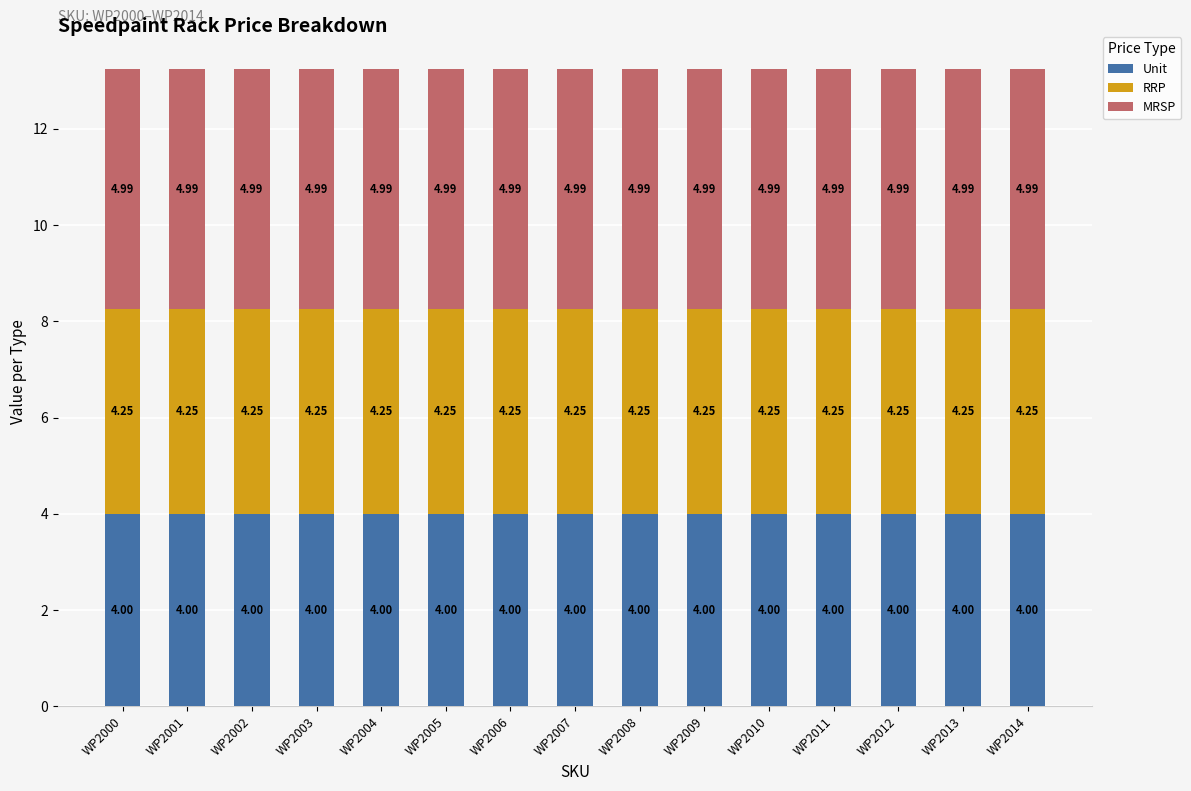

What is the total value across all series at WP2006?

13.2